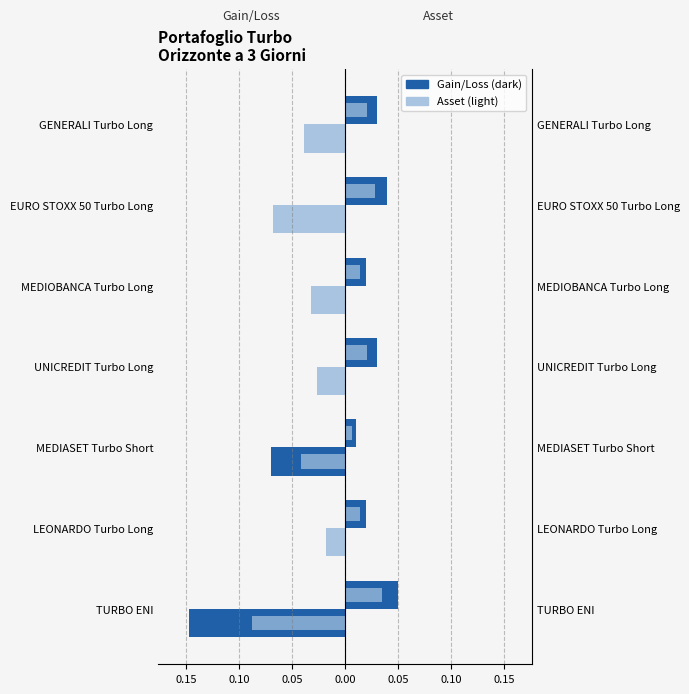

Is the value of Gain/Loss at 0.00 greater than the value of Asset at 0.15?

No